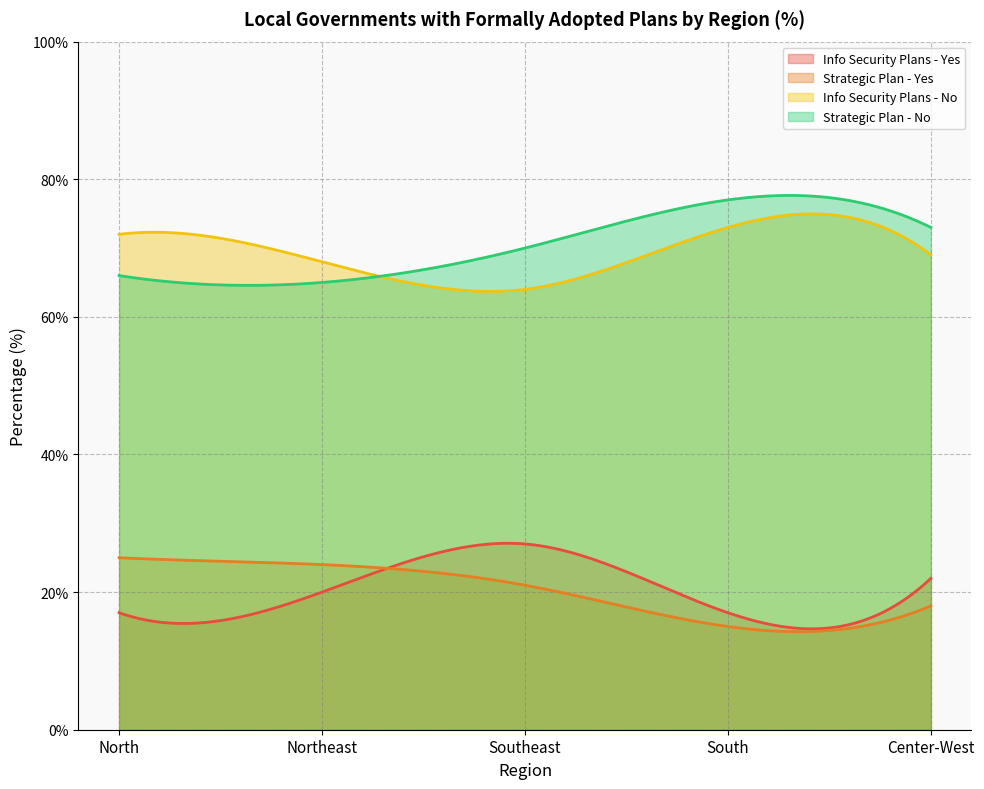

The Info Security Plans - No series shows 69 at Center-West. True or false?

True